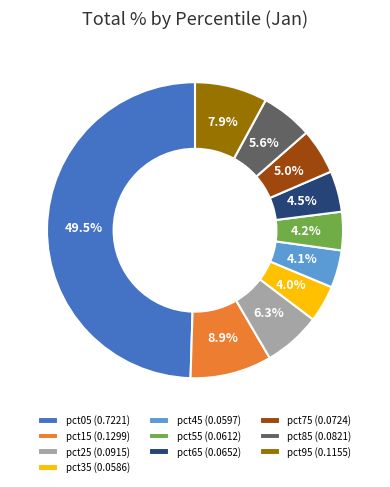

To the nearest percent, what portion does pct75 represent?

5%